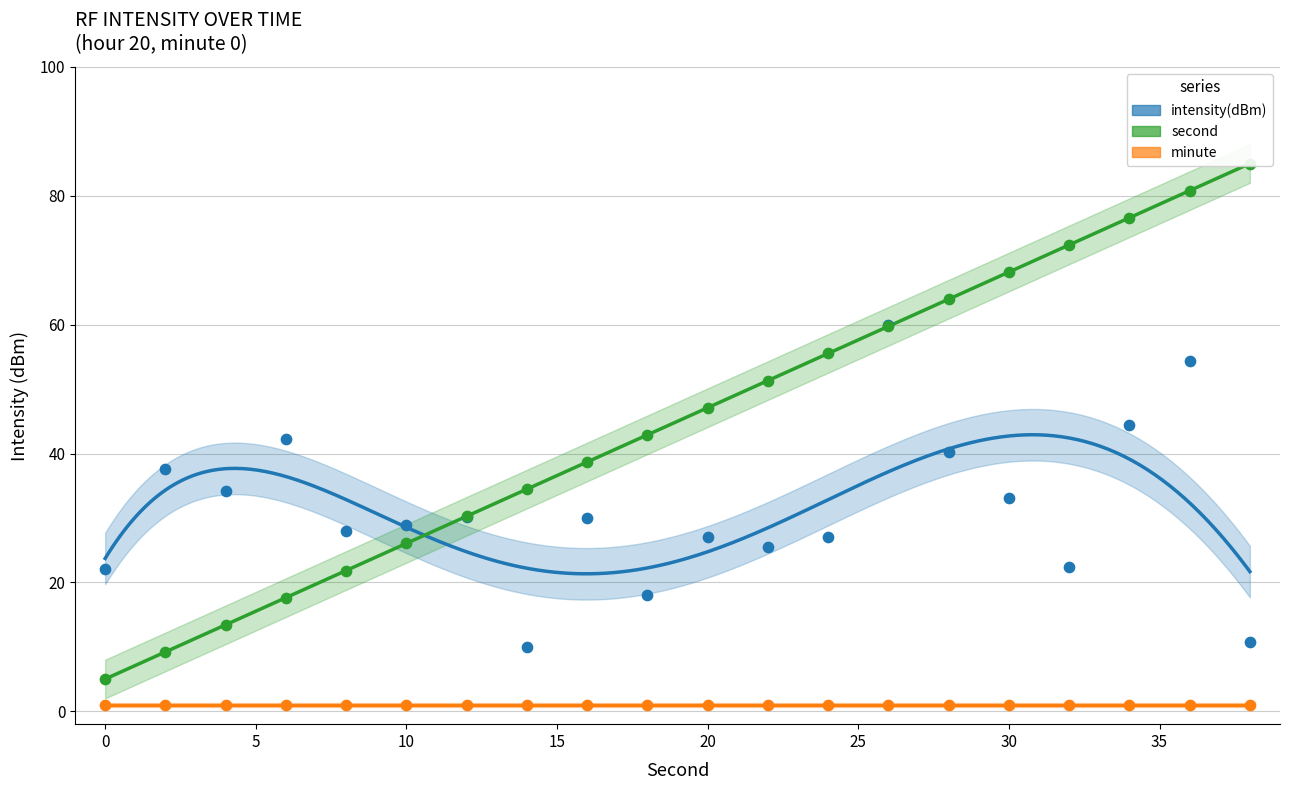

Which series reaches the maximum Y coordinate?

second